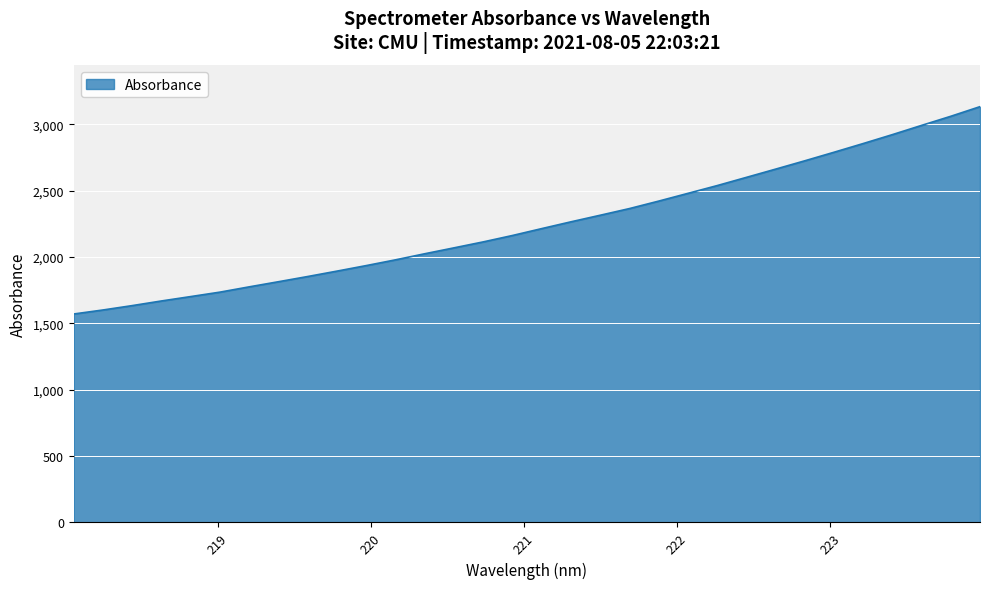

Does the chart have visible grid lines?

Yes